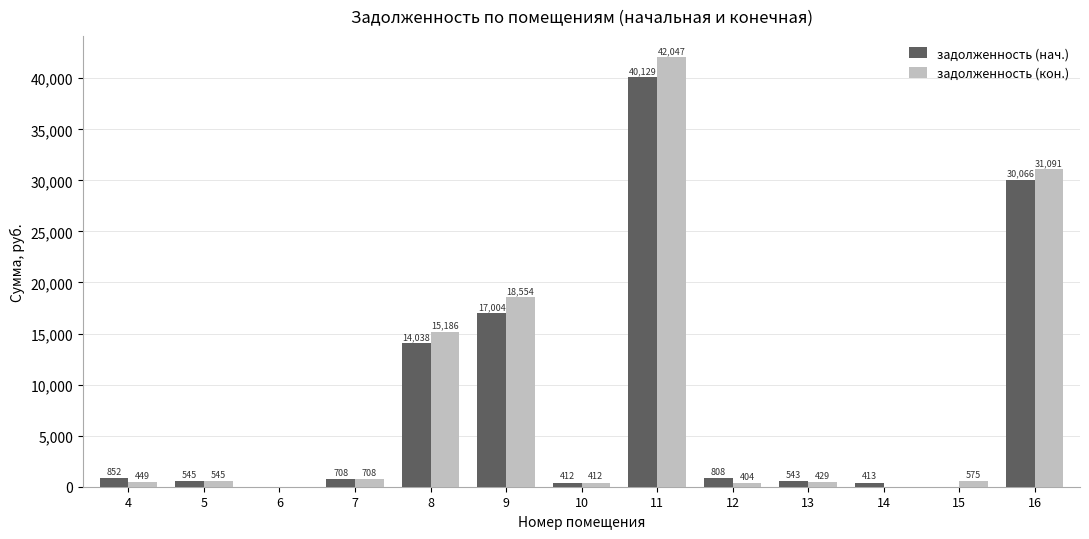

At which label does задолженность (нач.) reach its peak?

11